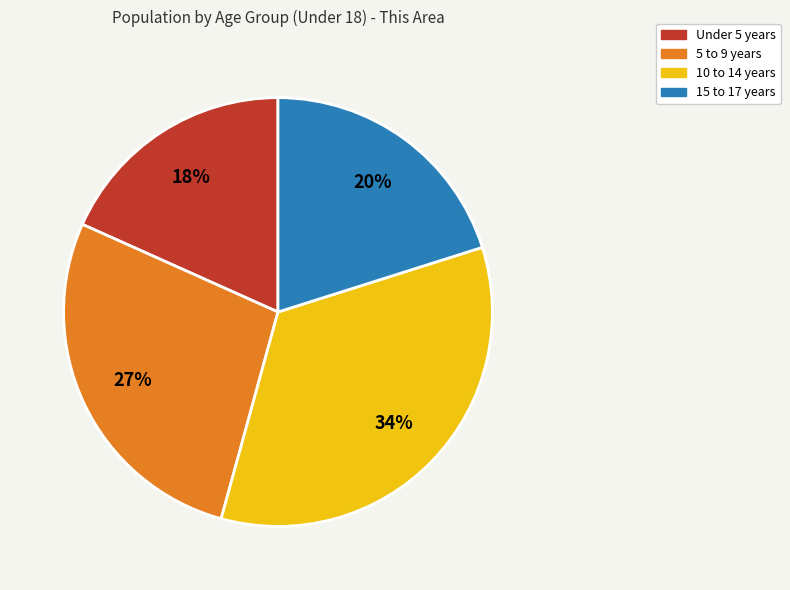

To the nearest percent, what is the difference between the 10 to 14 years and 15 to 17 years slice percentages?

14%